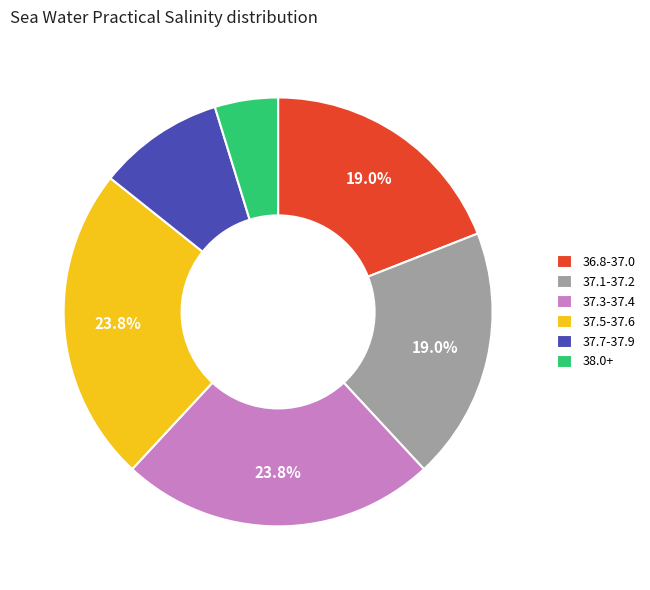

How many segments does this pie chart have?

6